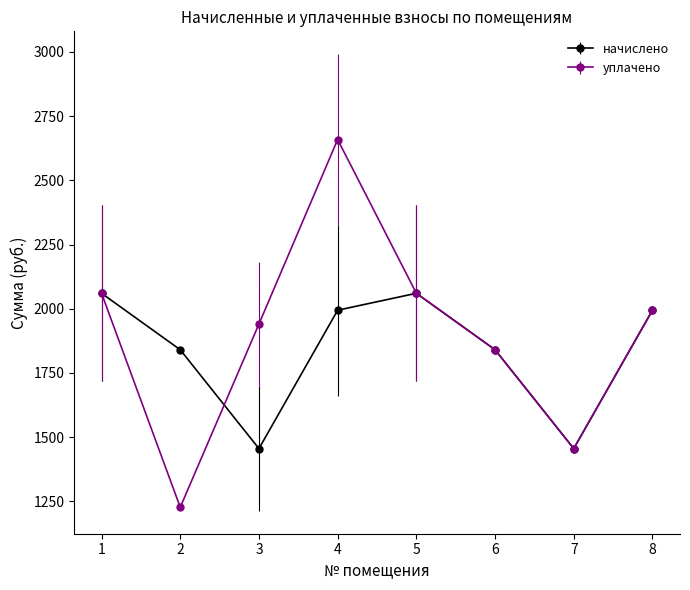

List the series in order of their peak value, lowest first.

начислено, уплачено